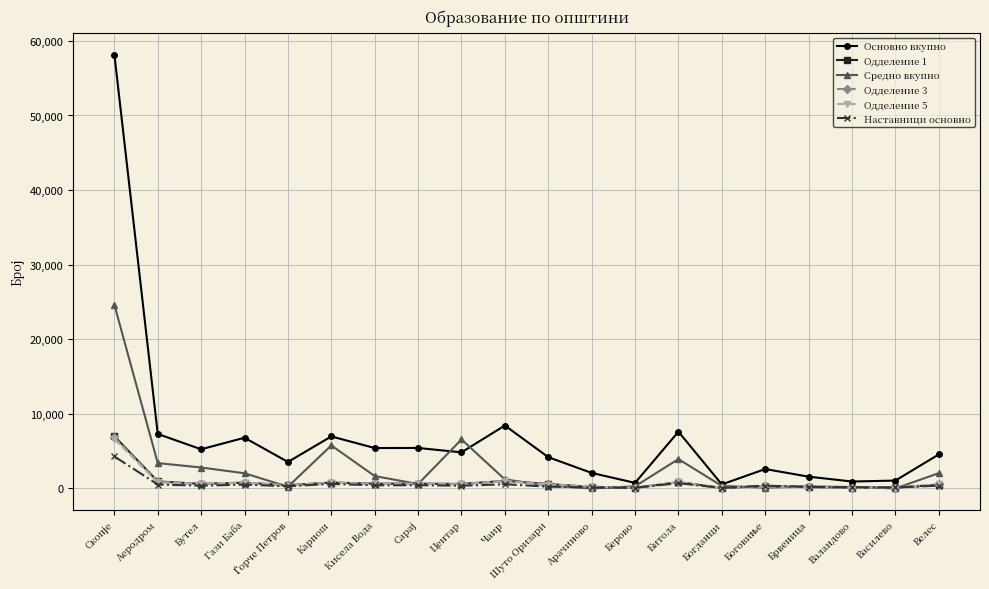

What is the difference between the maximum and minimum values in the Одделение 3 series?

6781